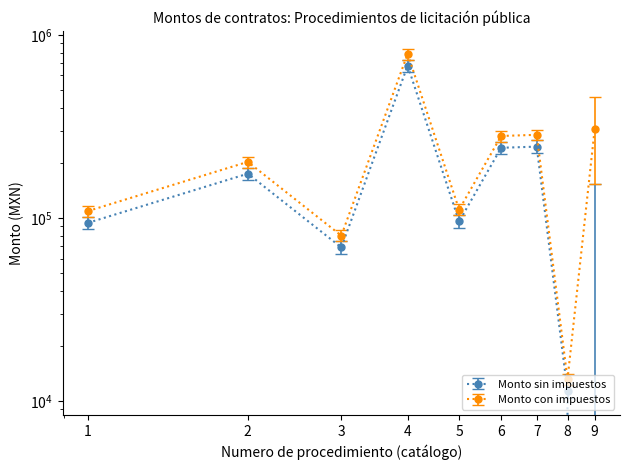

What is the difference between the maximum and second lowest values in the Monto sin impuestos series?

666876.0